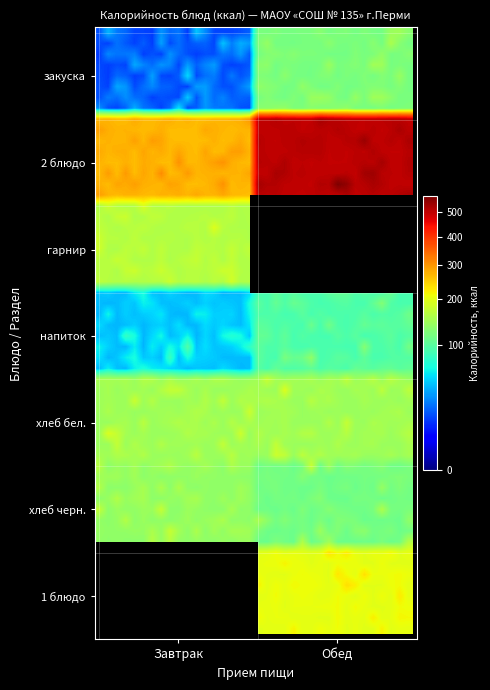

Which category has the lowest value in the Завтрак series?

закуска